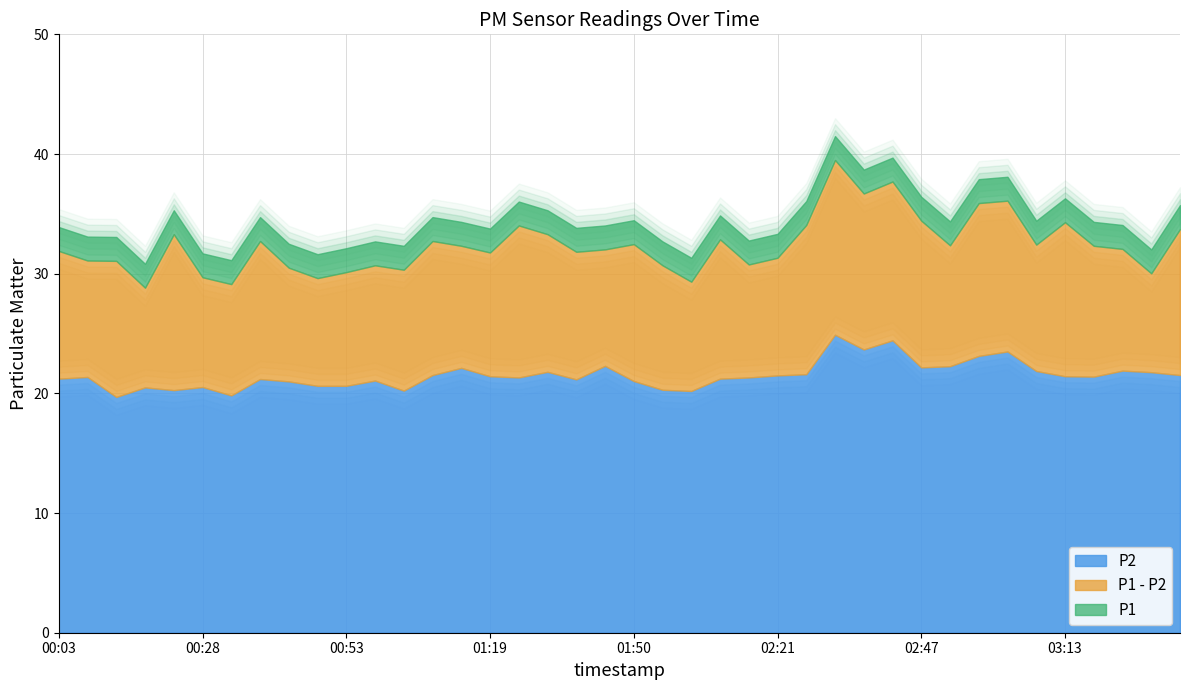

Is it true that P1 equals 45.6 at 01:14?

False